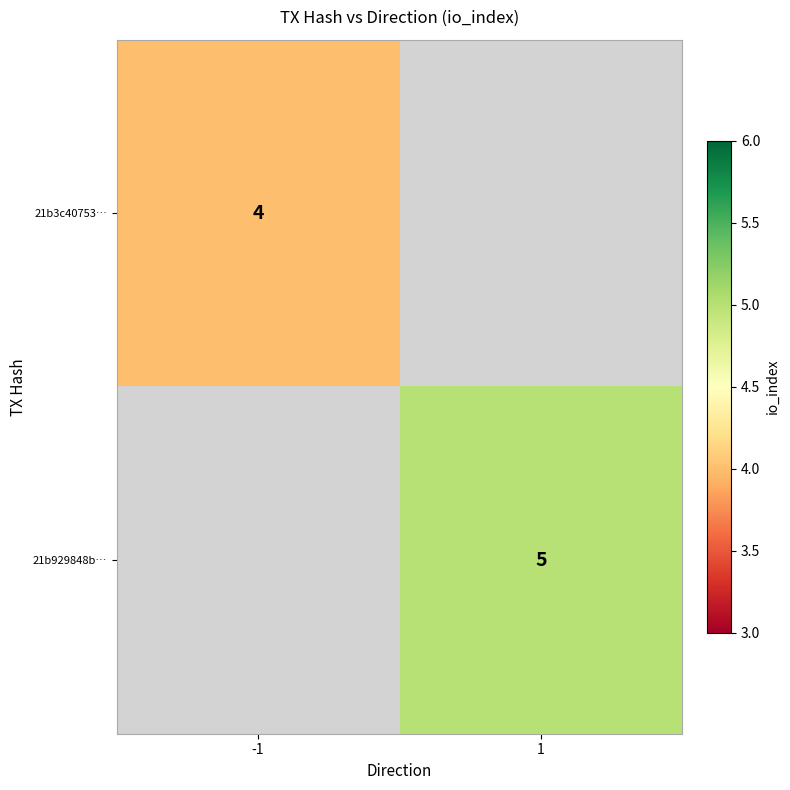

Which category has the highest value across all series?

1